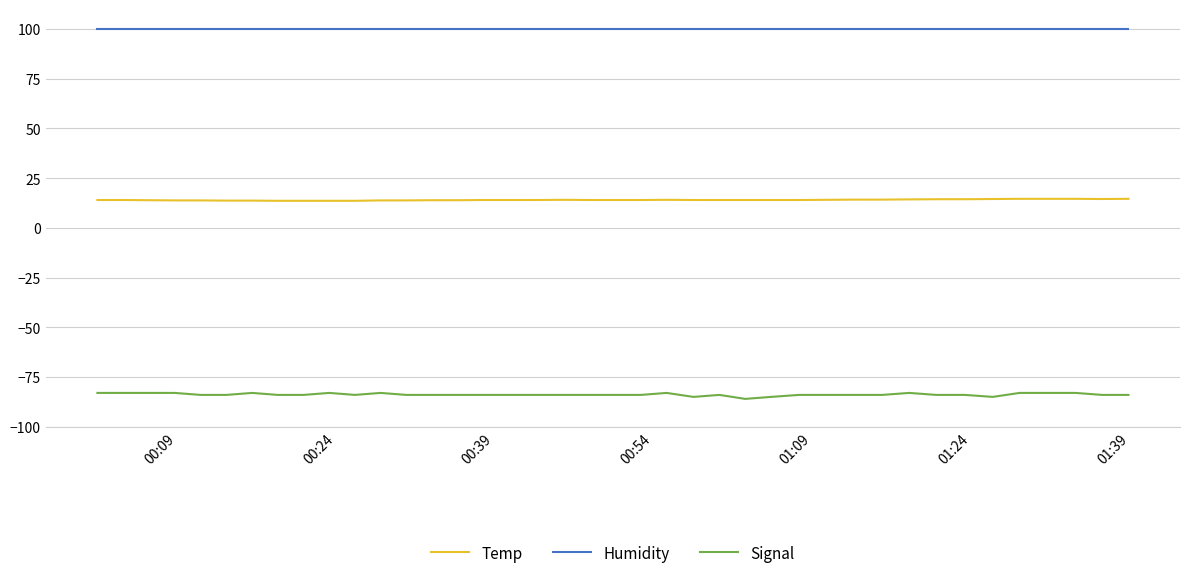

True or false: Signal and Humidity intersect in this chart.

False